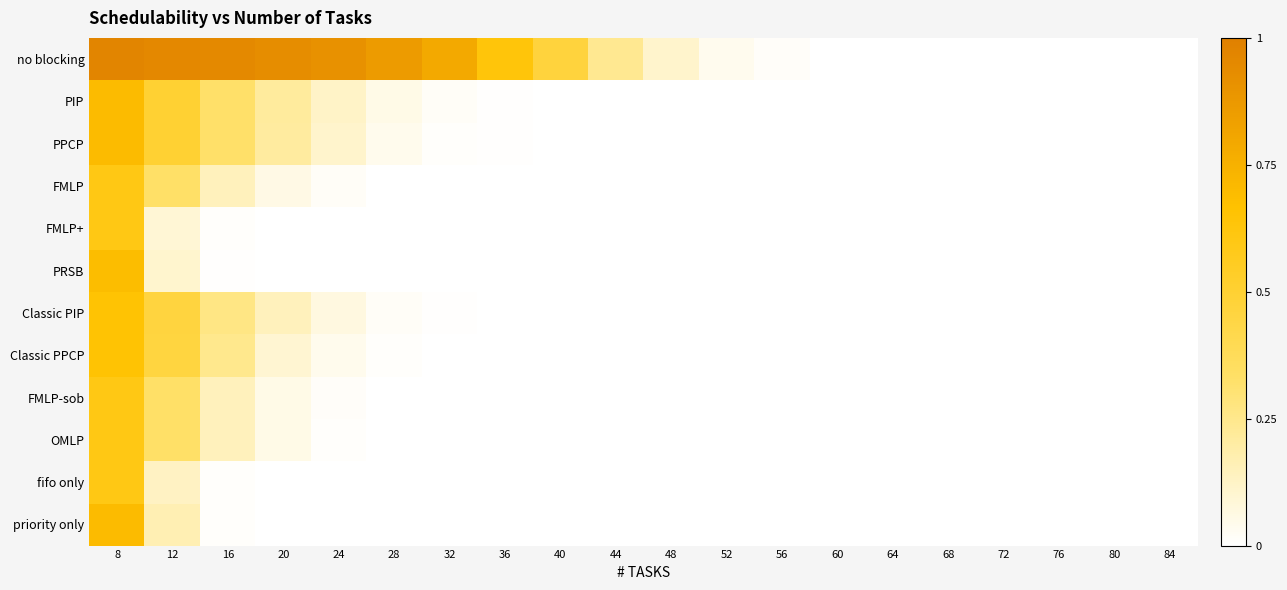

What is the greatest value displayed?

1.0